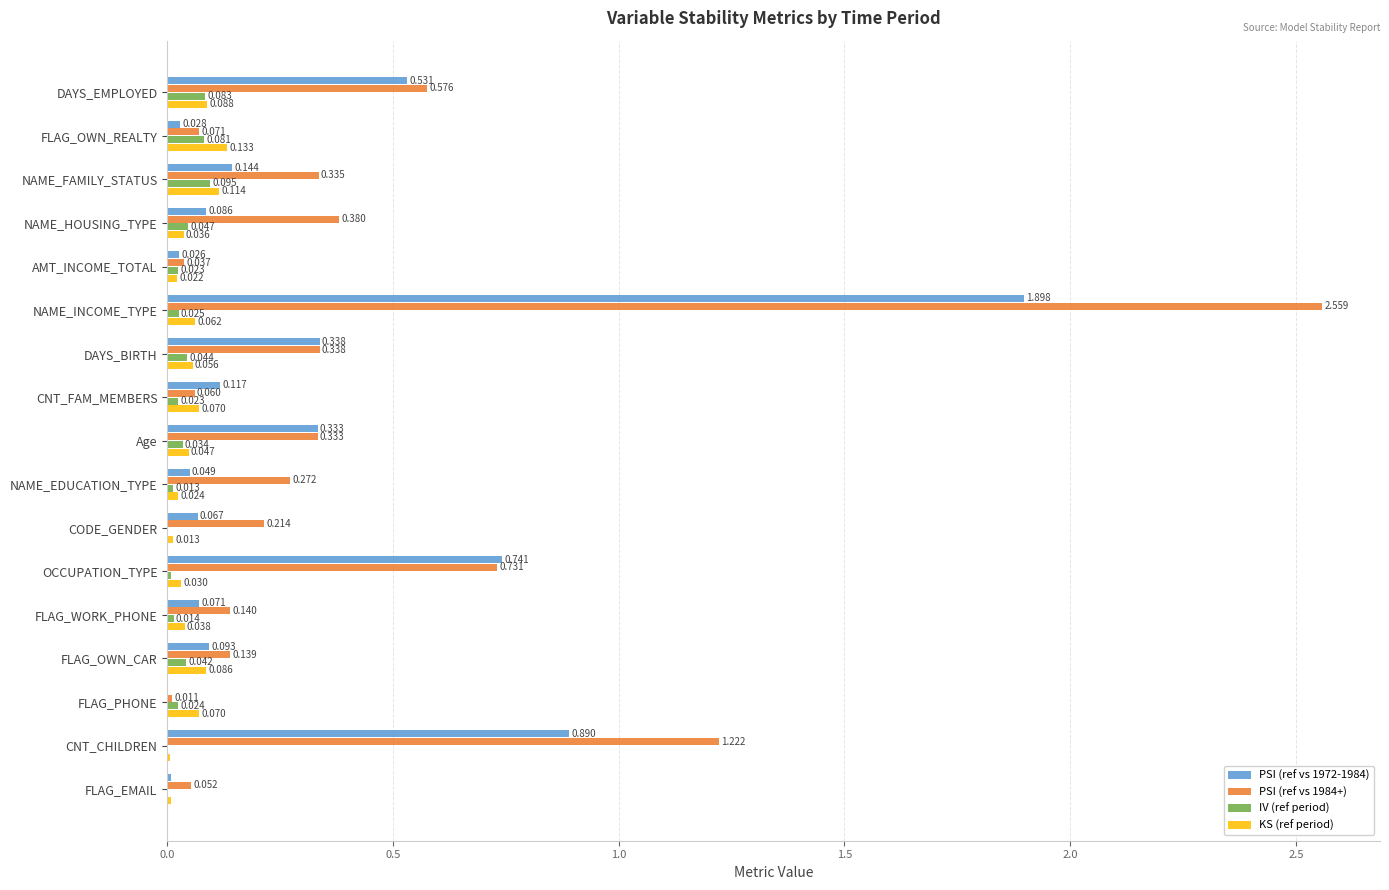

At which label is PSI (ref vs 1972-1984) closest to 0?

FLAG_PHONE